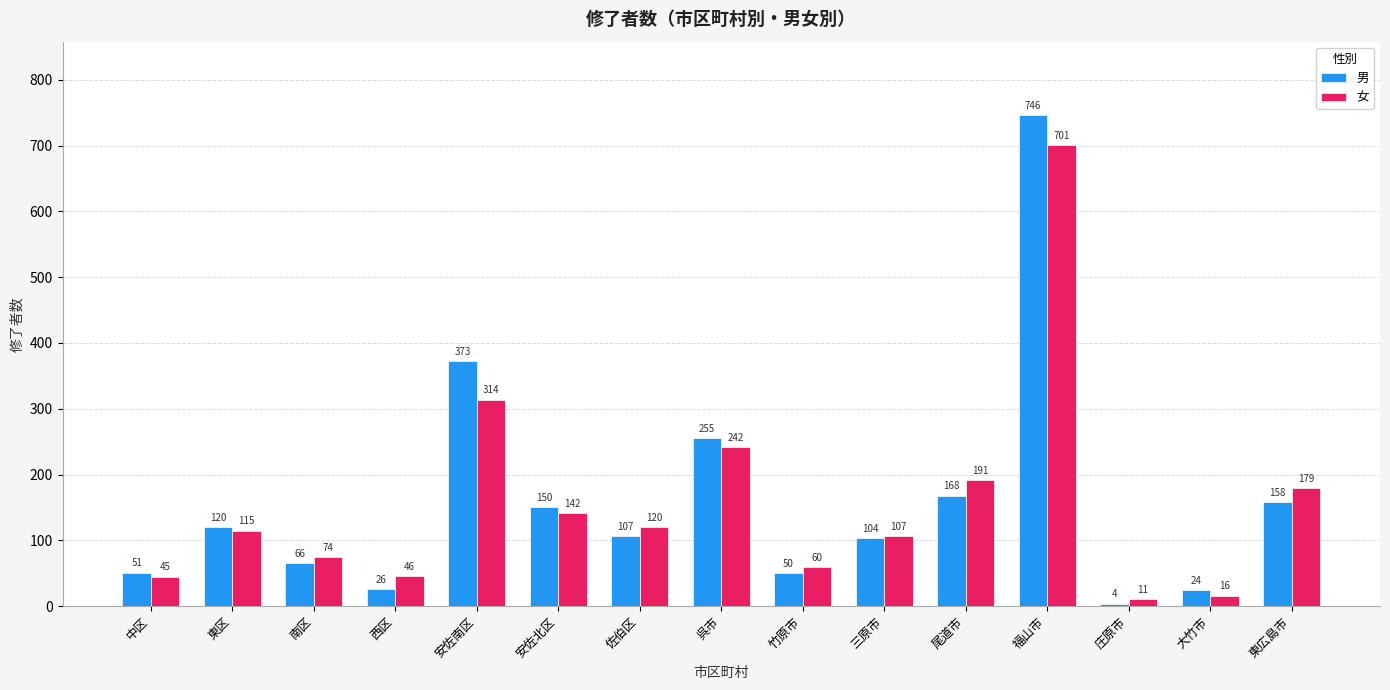

What are all the series names shown in the legend?

男, 女